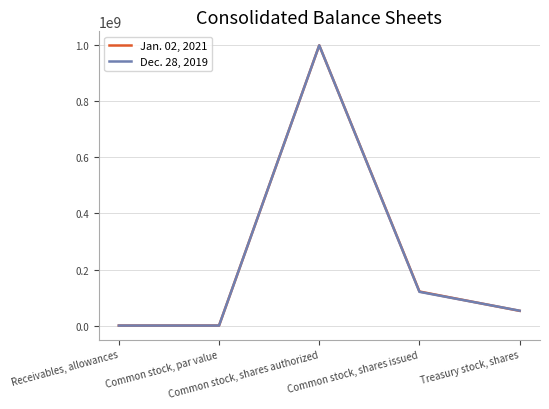

Between which two adjacent categories do Jan. 02, 2021 and Dec. 28, 2019 first intersect?

Common stock, shares issued and Treasury stock, shares